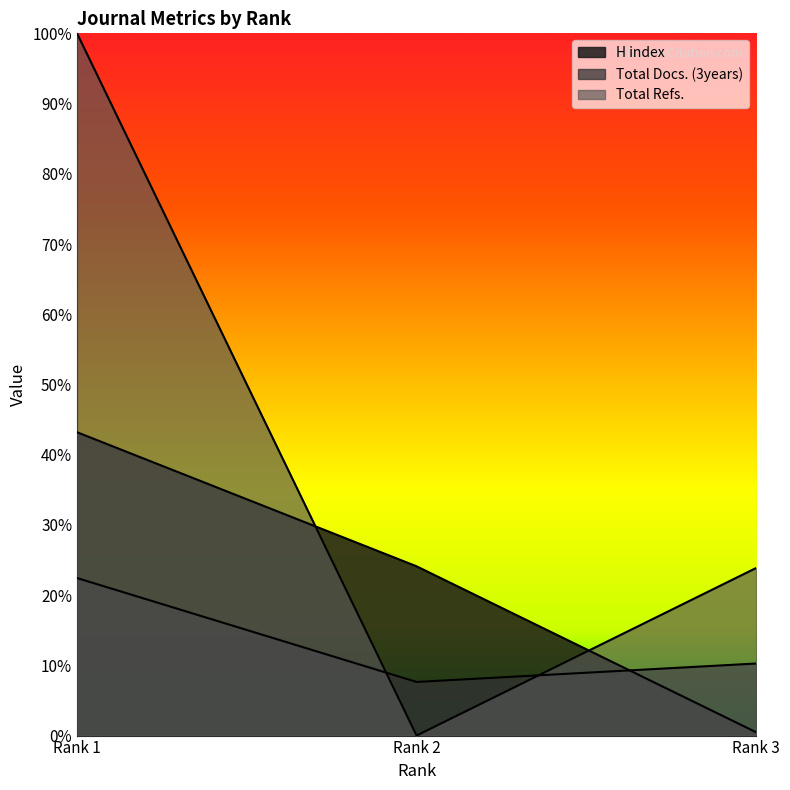

Which series has the largest total across all categories?

Total Refs.